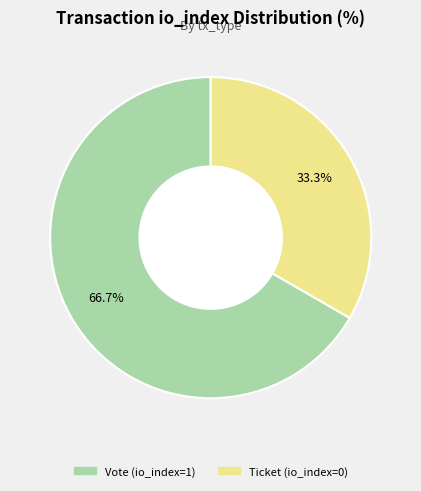

How much of the chart is everything except Ticket (io_index=0)?

66.7%